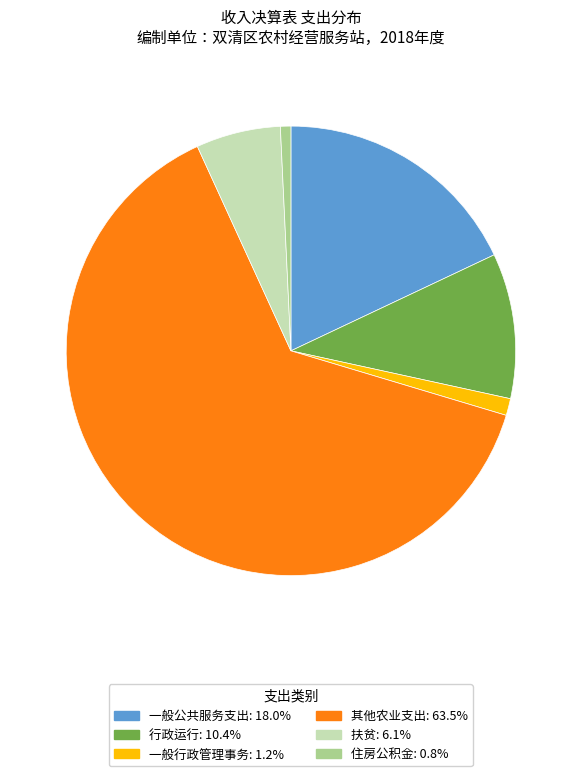

Is 其他农业支出: 63.5% the majority of the pie?

Yes